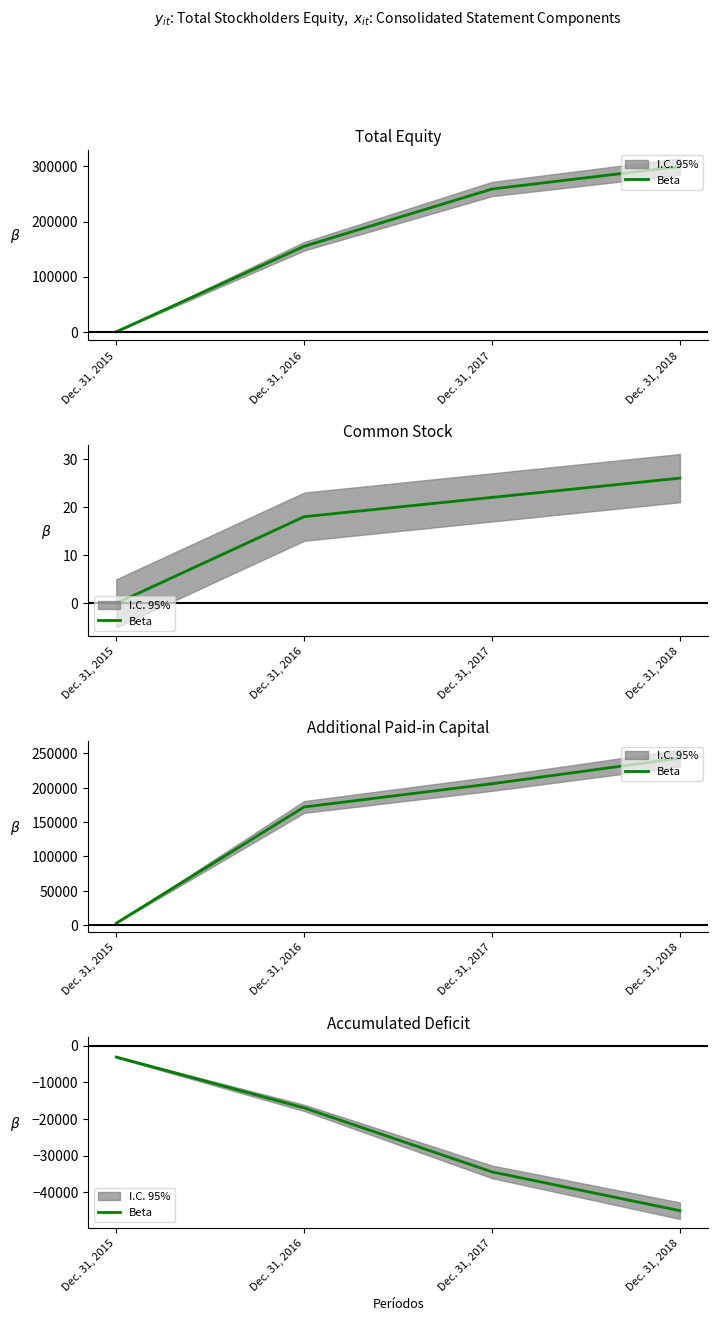

True or false: there are more than 1 points higher than both neighbors.

False